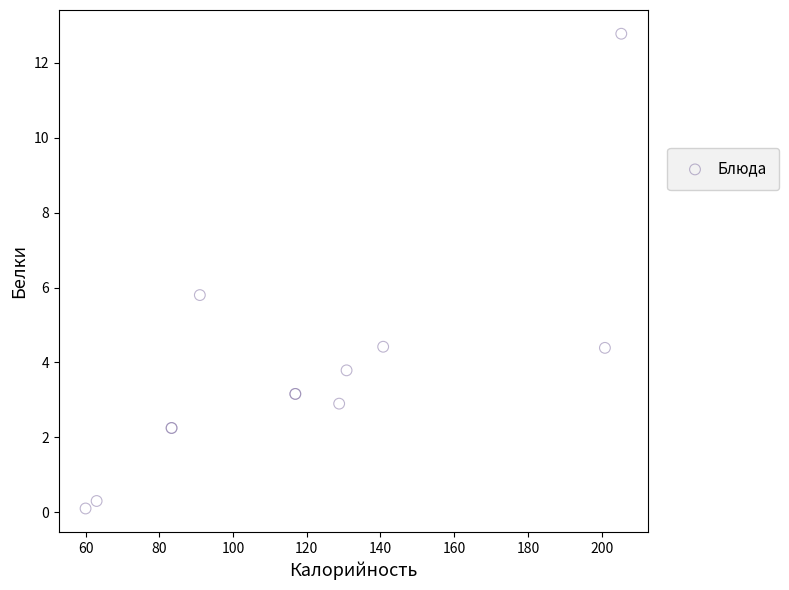

What Y value in the scatter plot is closest to 6?

5.8